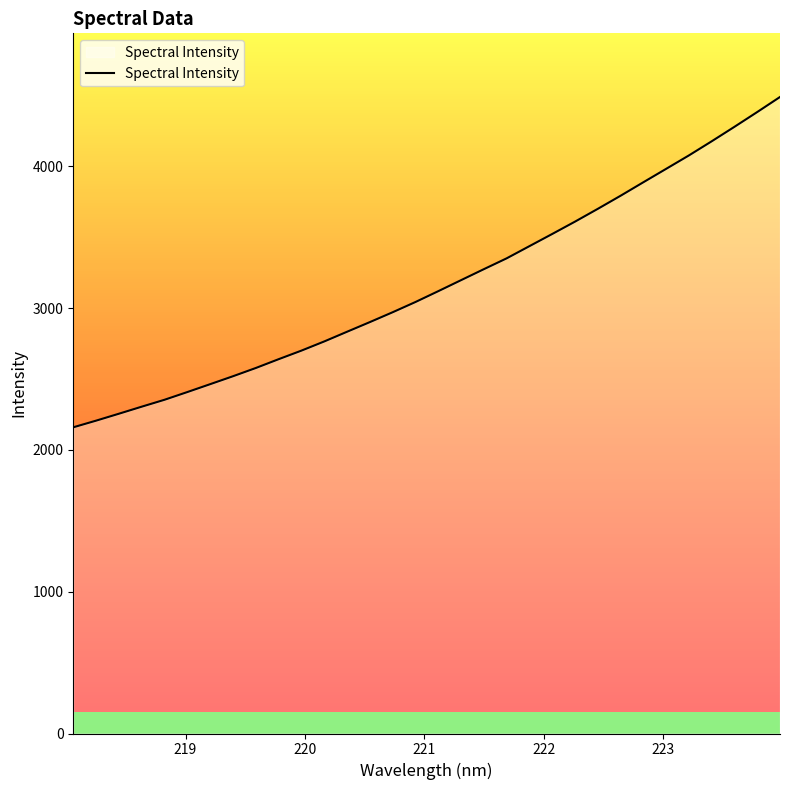

How many lines are shown in the chart?

1